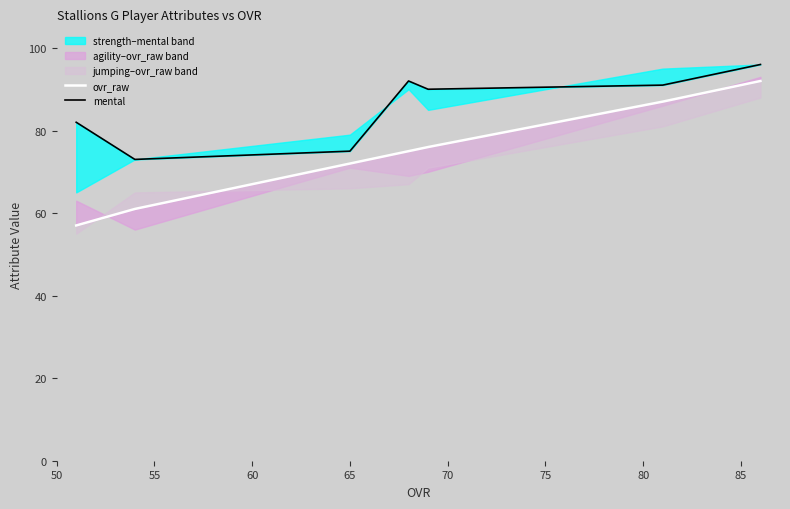

List the series in order of their overall mean, lowest first.

ovr_raw, mental